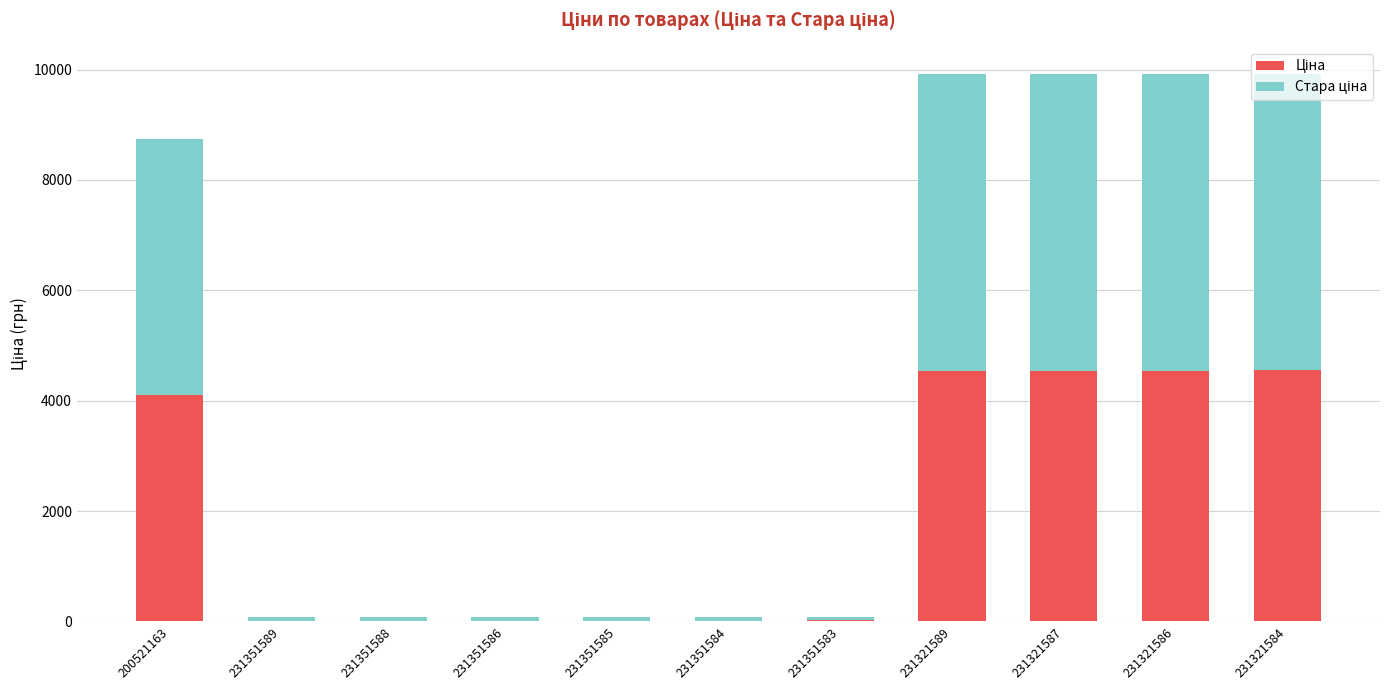

Are the bars grouped side by side (vs. stacked)?

No